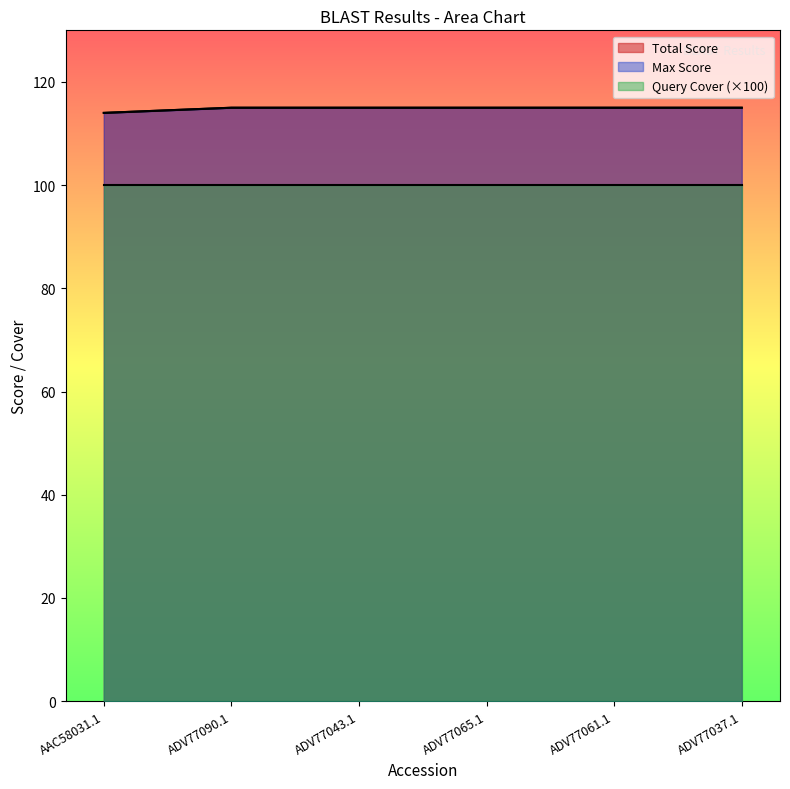

Which series has the largest total across all categories?

Total Score